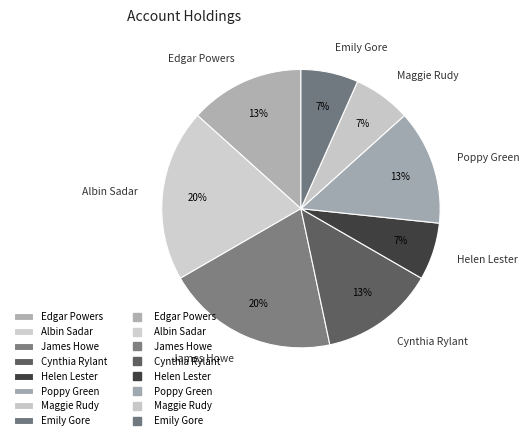

Does James Howe represent more than half of the total?

No